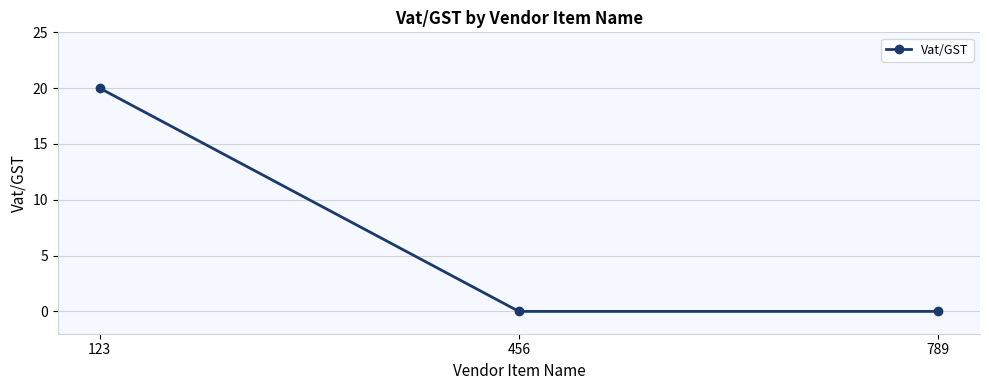

Does the chart have visible grid lines?

Yes